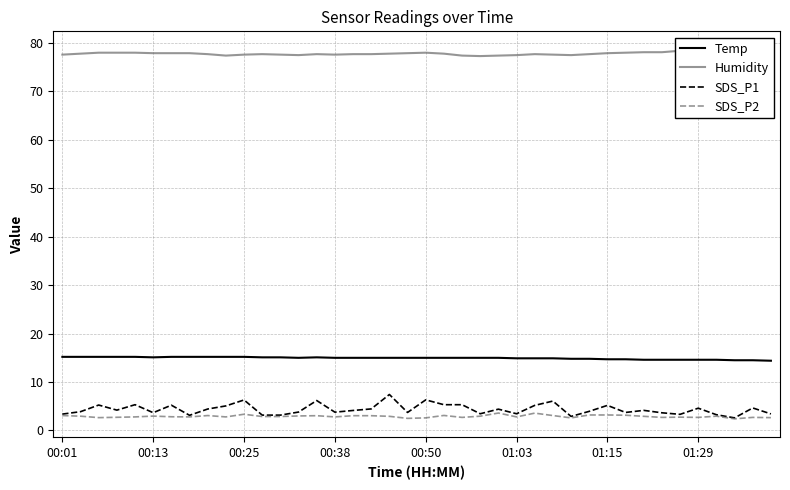

What is the value of the Humidity point at the 25th from the left?

77.4